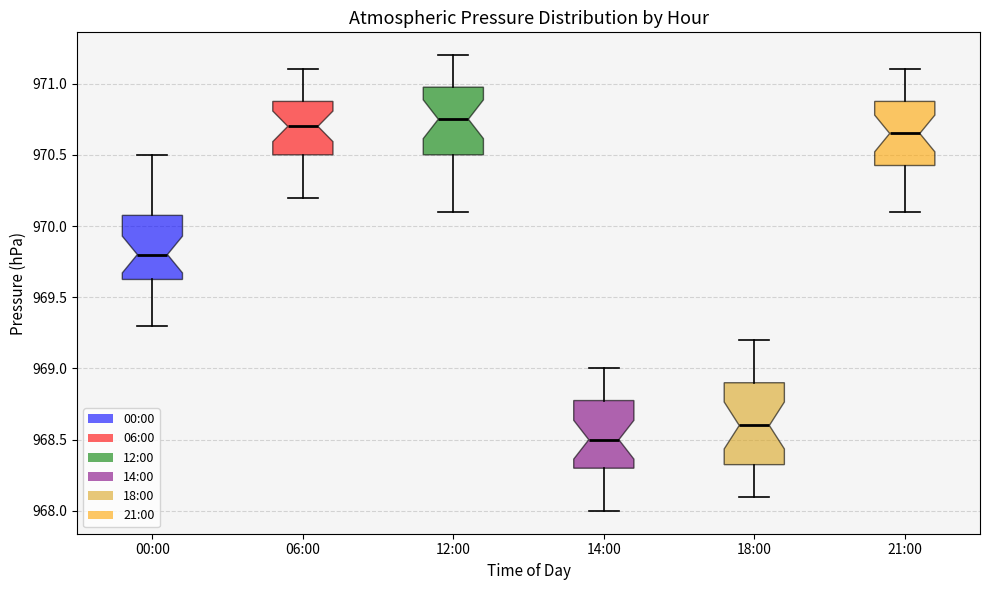

Reading left to right, read every box against the y-axis: the position of its median line, the range the box covers, and the ends of its whiskers. The values are not printed on the chart, so give them approximately, as read against the axis.

00:00: median 969.80, box 969.65 to 970.10, whiskers 969.30 to 970.50
06:00: median 970.70, box 970.50 to 970.90, whiskers 970.20 to 971.10
12:00: median 970.75, box 970.50 to 971.00, whiskers 970.10 to 971.20
14:00: median 968.50, box 968.30 to 968.80, whiskers 968.00 to 969.00
18:00: median 968.60, box 968.35 to 968.90, whiskers 968.10 to 969.20
21:00: median 970.65, box 970.45 to 970.90, whiskers 970.10 to 971.10